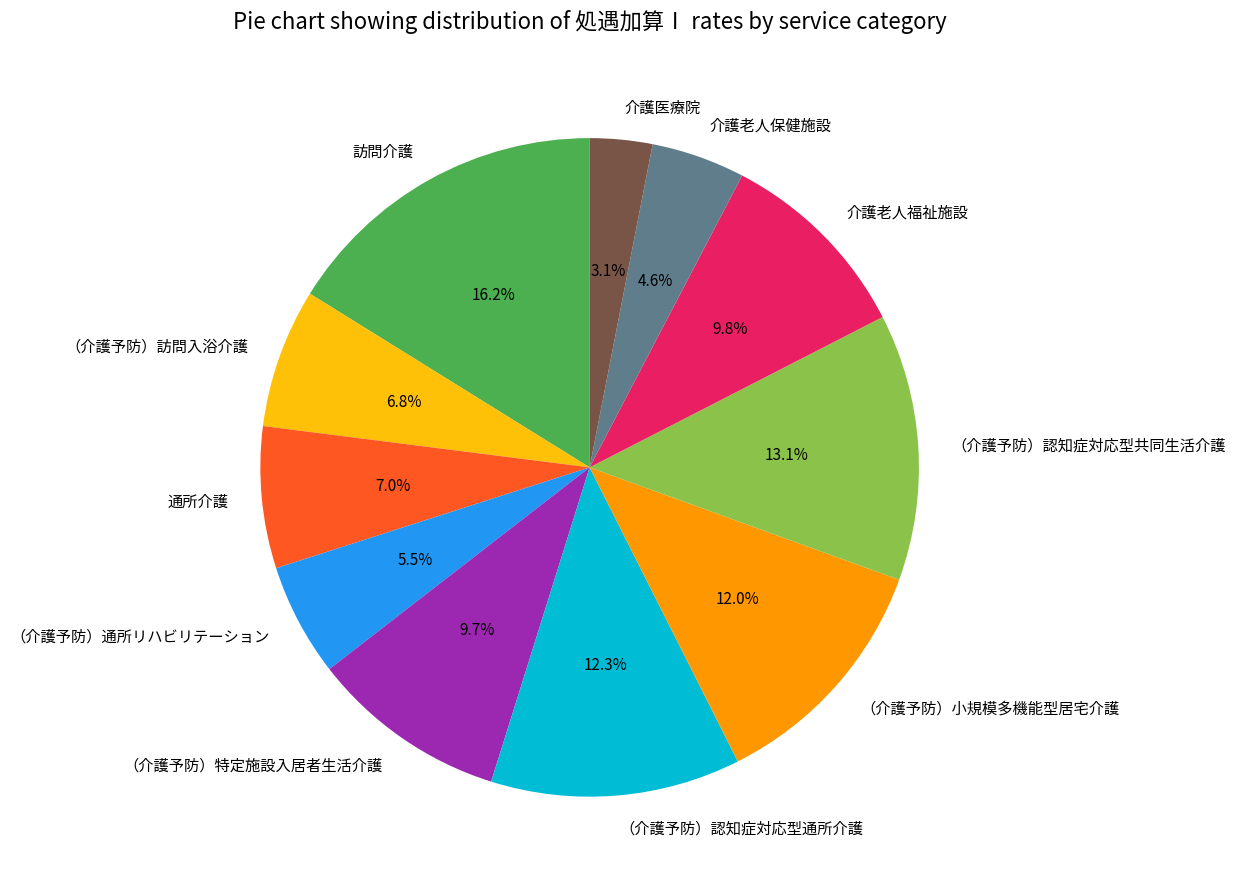

How much of the chart is everything except （介護予防）認知症対応型通所介護?

87.7%